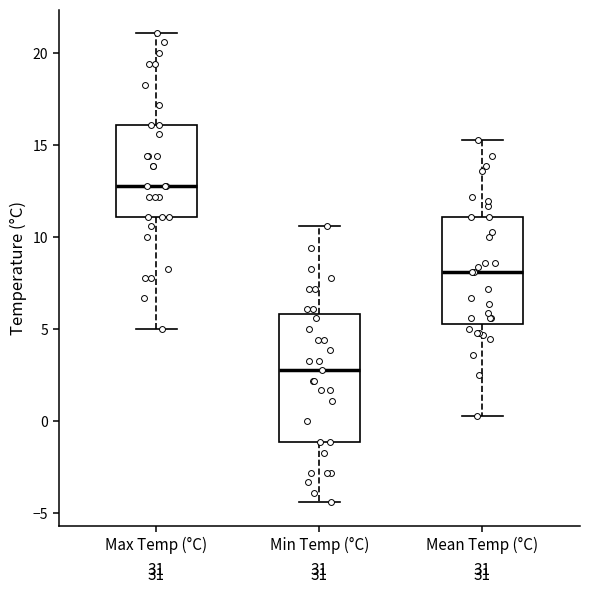

Which box is the tallest, from its lower edge to its upper edge?

Min Temp (°C)